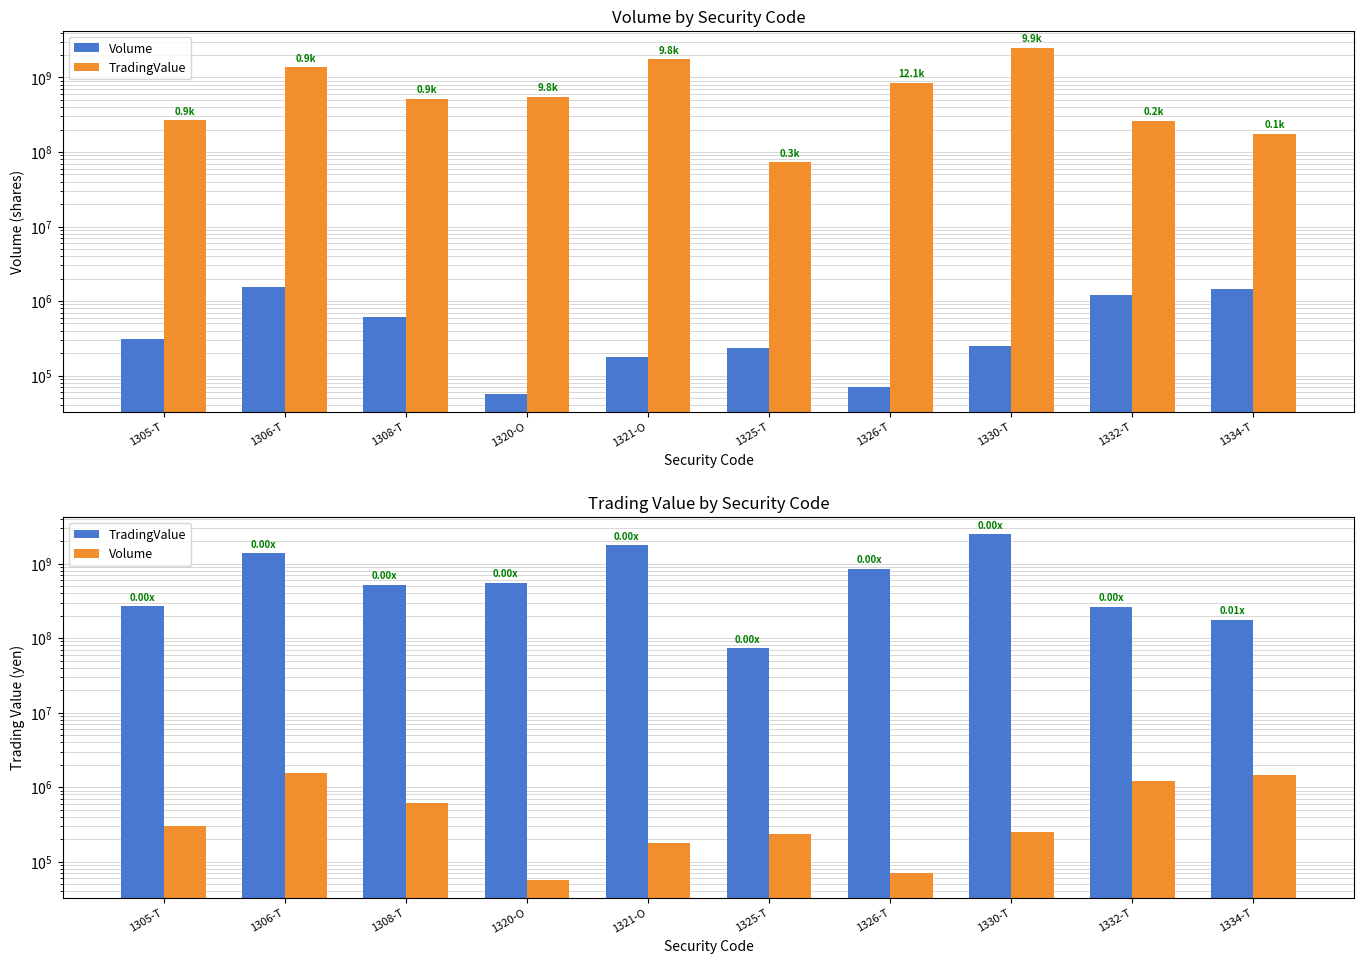

Reading left to right, extract all data points from this chart.

Volume: 1305-T=305500	1306-T=1567110	1308-T=604200	1320-O=56070	1321-O=177927	1325-T=232200	1326-T=70336	1330-T=250030	1332-T=1204300	1334-T=1458000
TradingValue: 1305-T=265326900	1306-T=1365170400	1308-T=514778900	1320-O=550127000	1321-O=1751414230	1325-T=72688700	1326-T=852342970	1330-T=2467543000	1332-T=261551100	1334-T=174233000